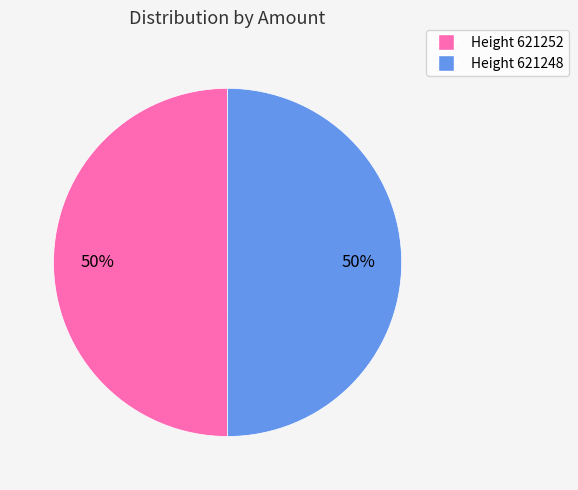

The Height 621252 slice represents 35% of the pie. True or false?

False